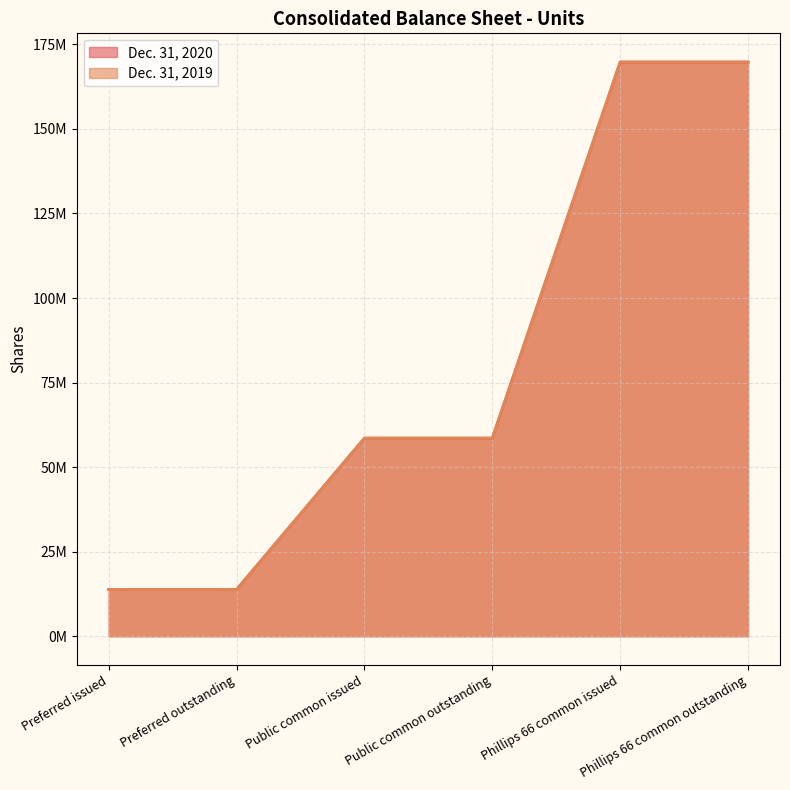

List the series in order of their peak value, highest first.

Dec. 31, 2020, Dec. 31, 2019